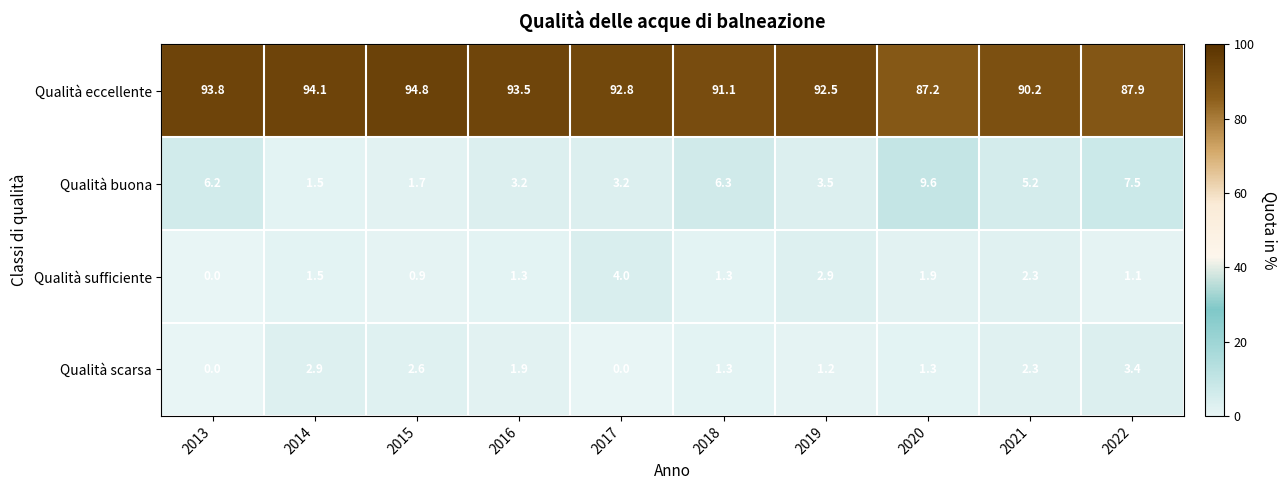

What value does the Qualità buona series have at 2019?

3.5